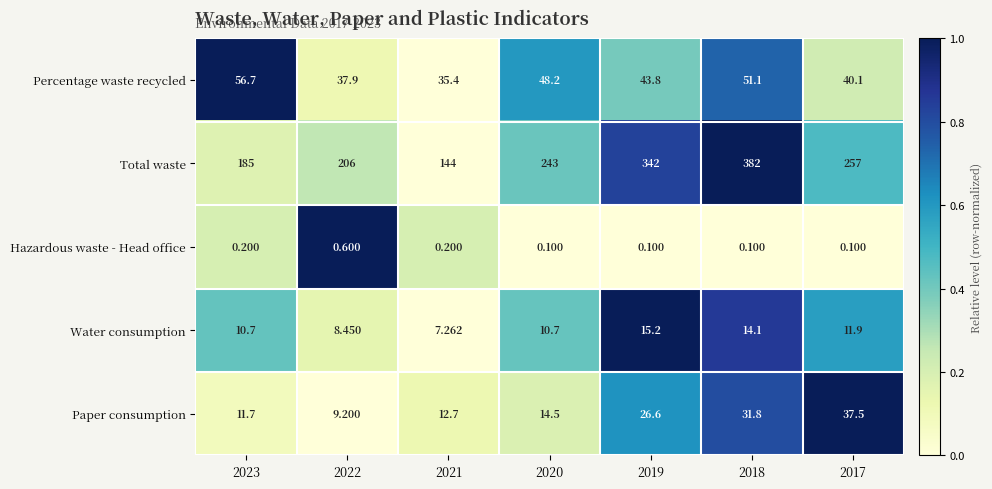

Rank the series at 2018 from lowest to highest value.

Hazardous waste - Head office, Water consumption, Paper consumption, Percentage waste recycled, Total waste